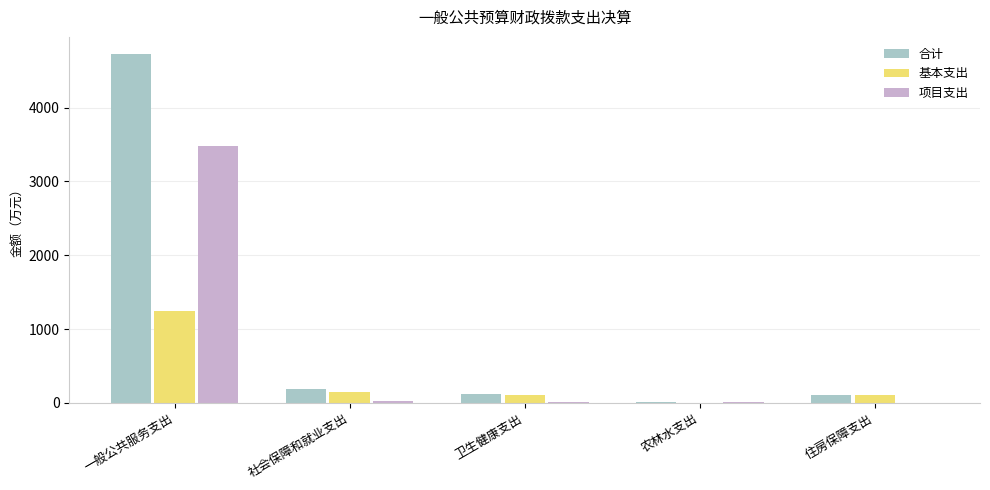

Between 一般公共服务支出 and 农林水支出, which series saw the biggest shift?

合计